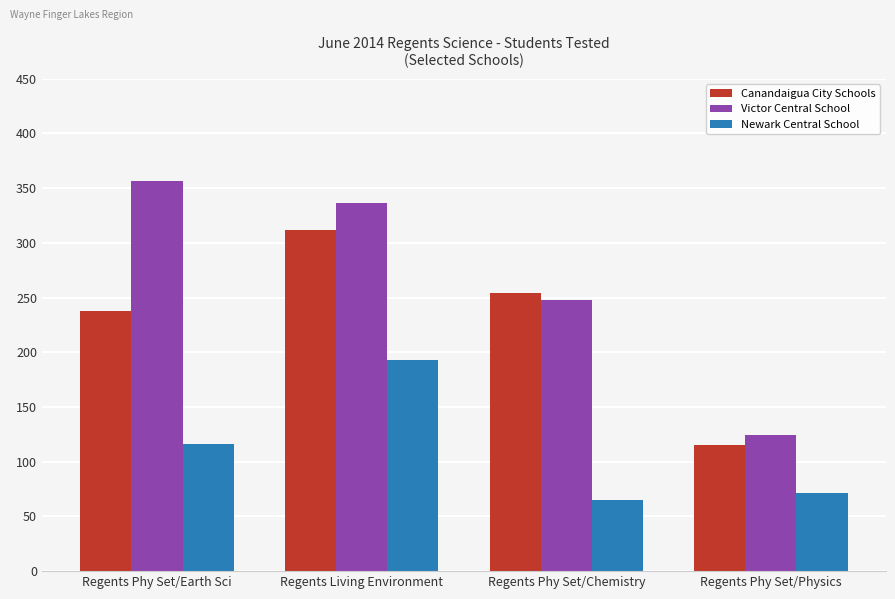

Which series has the widest spread of values?

Victor Central School